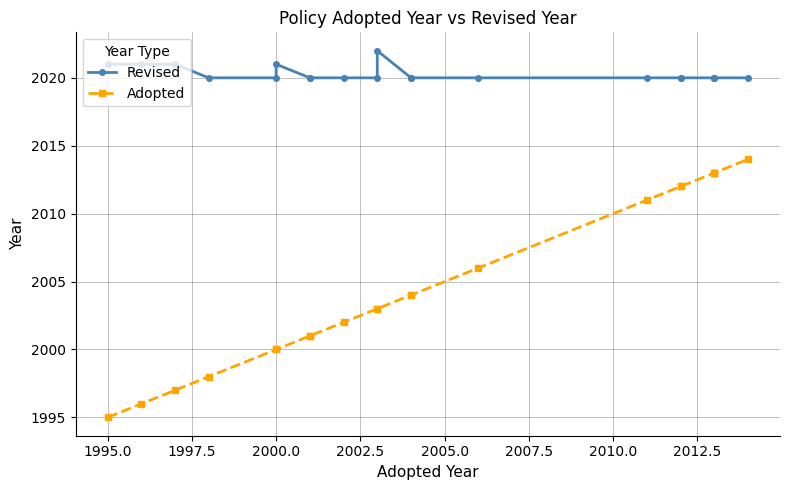

Count the number of data series in this chart.

2